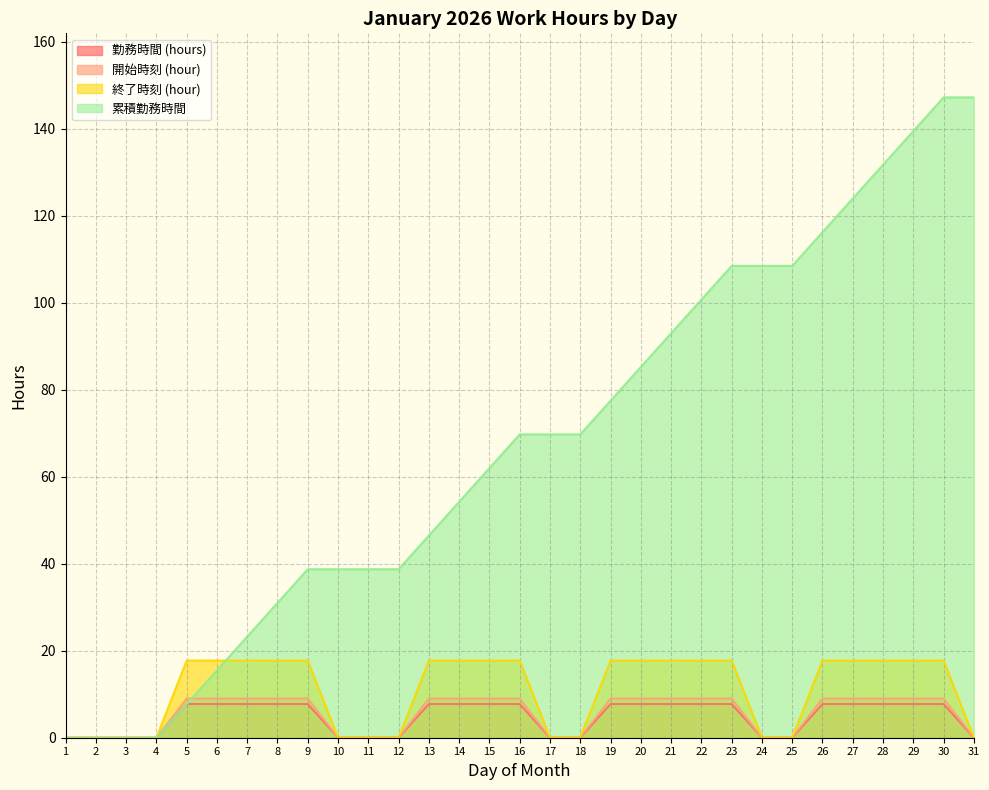

At which label does 終了時刻 (hour) first exceed 17?

5